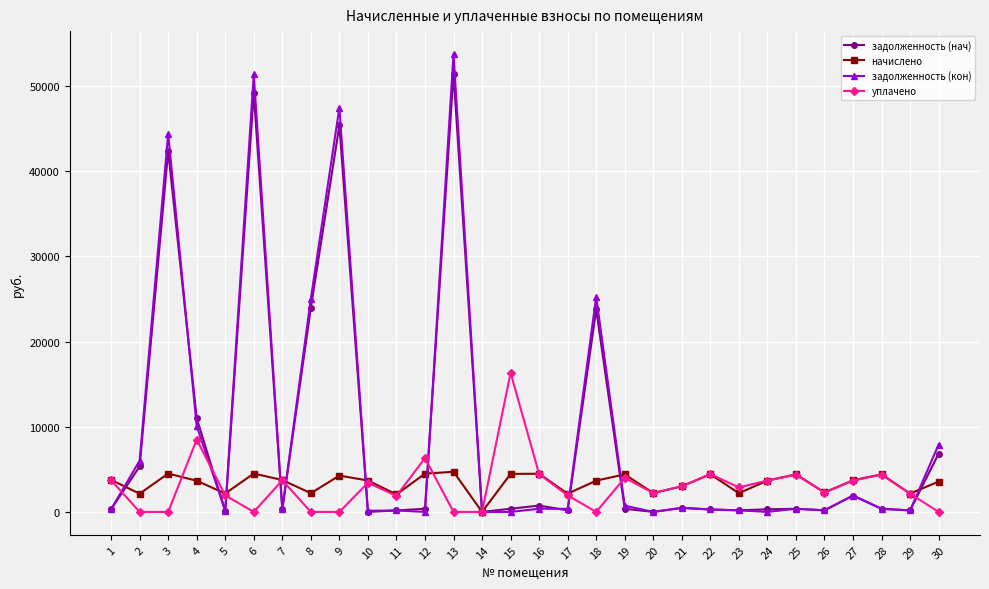

What is the value of the начислено point at the 9th from the left?

4262.5